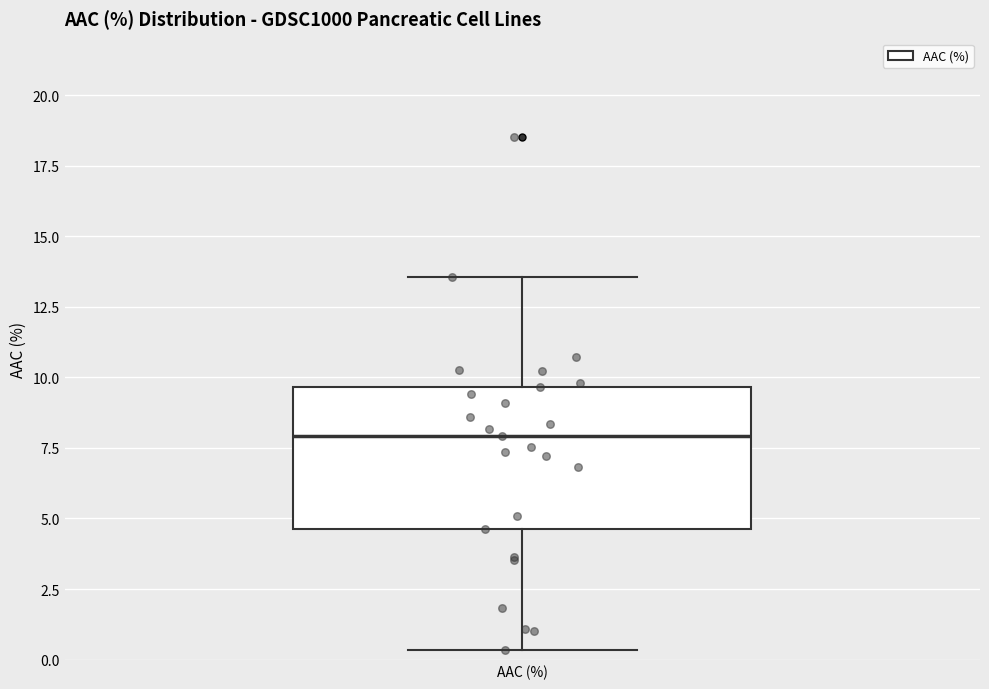

Read this box plot against the y-axis: the position of the median line, the range covered by the box, and the ends of both whiskers. The values are not printed on the chart, so give them approximately, as read against the axis.

median 8.0, box 4.5 to 9.5, whiskers 0.5 to 13.5